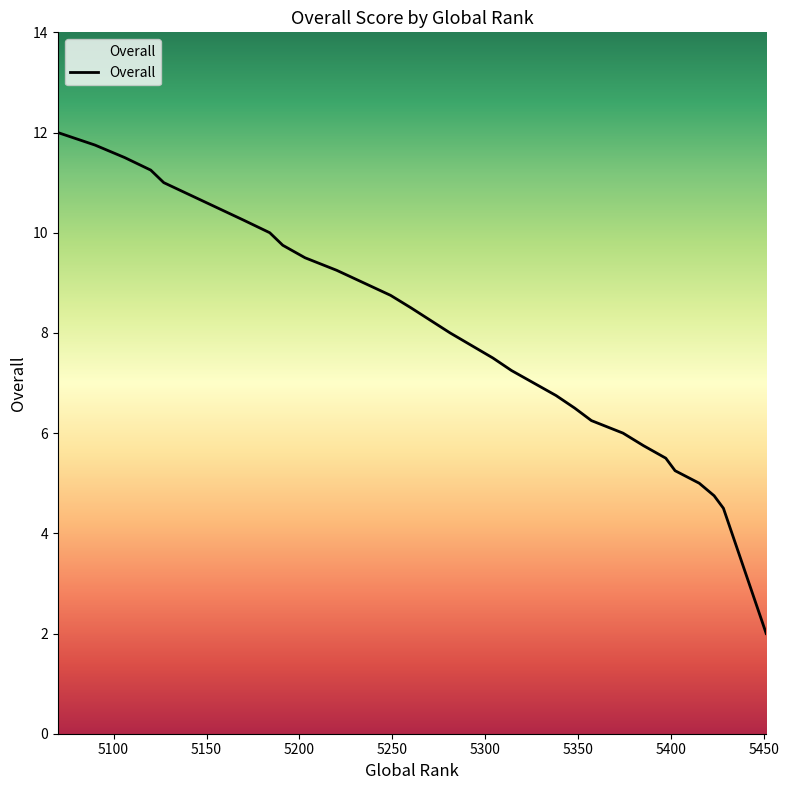

What is the minimum value shown in the chart?

2.0